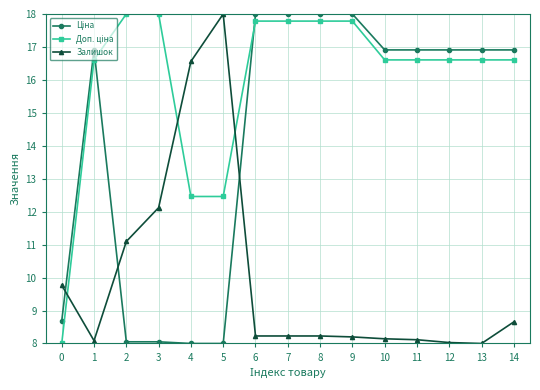

What is the difference between the highest and lowest values at 14?

8.3